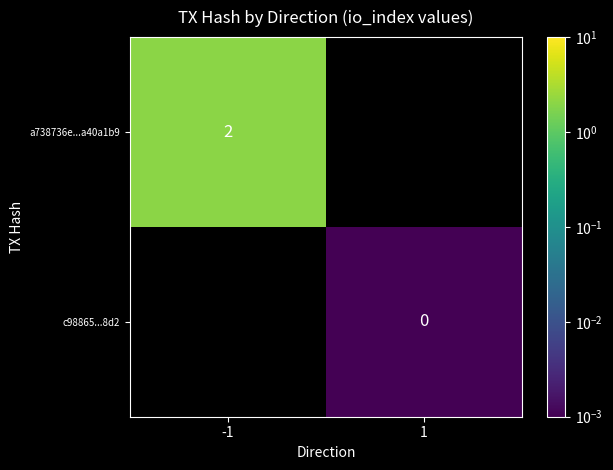

The value of a738736e...a40a1b9 at -1 is 1. True or false?

False